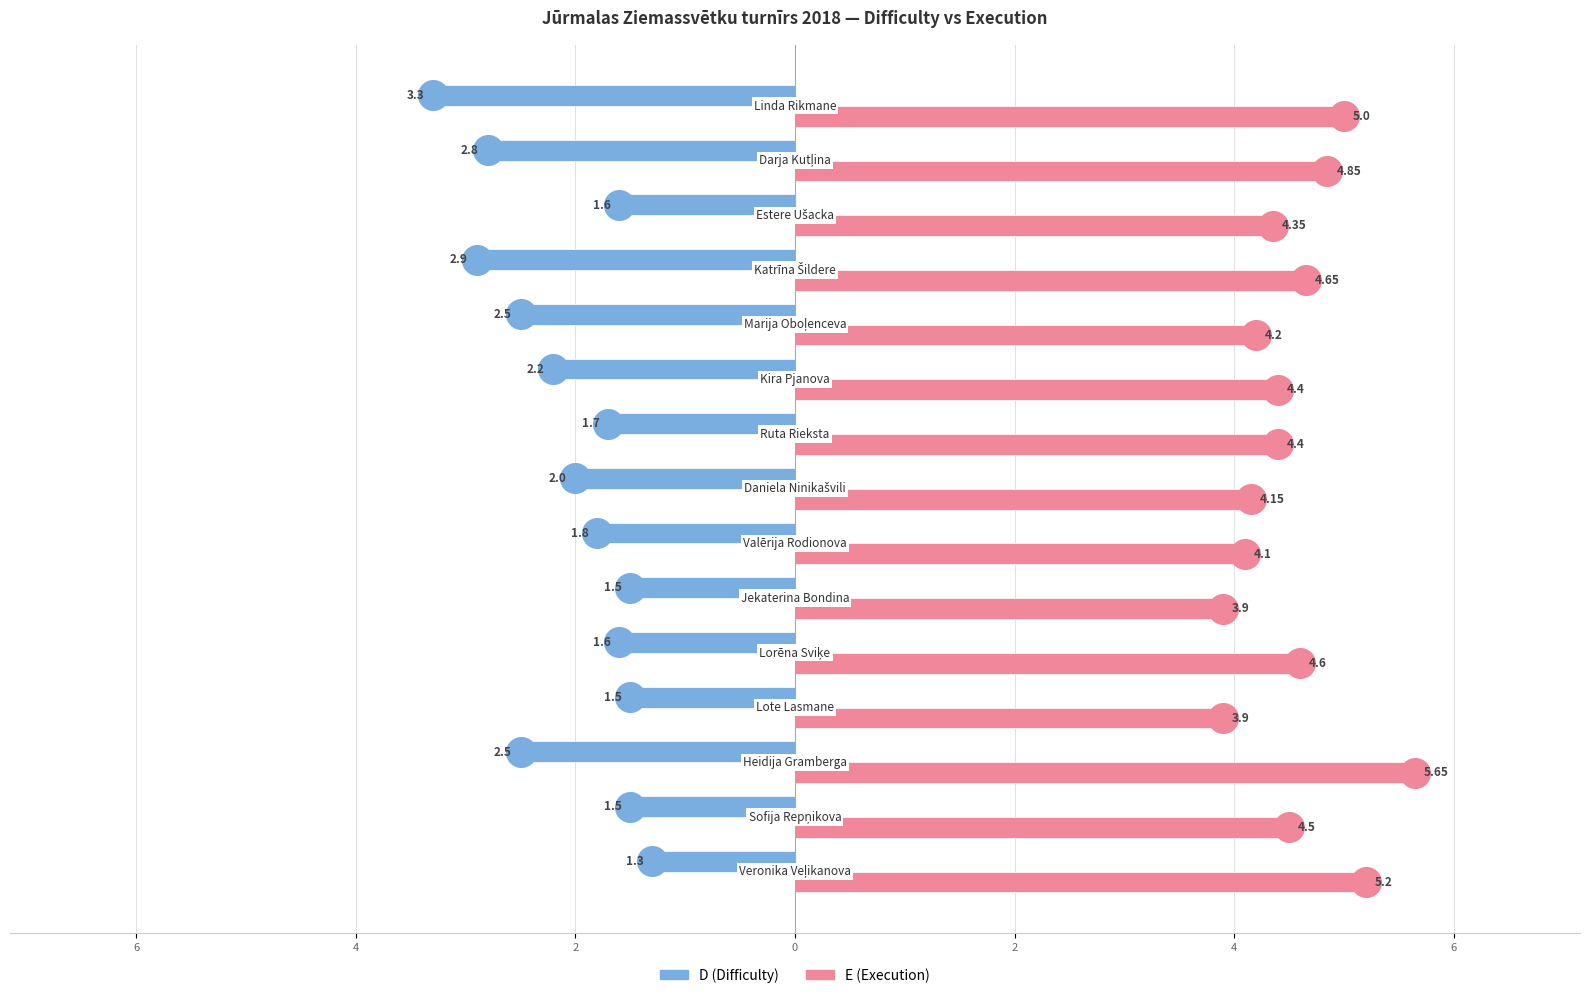

Which series contains the lowest Y value?

D (Difficulty)